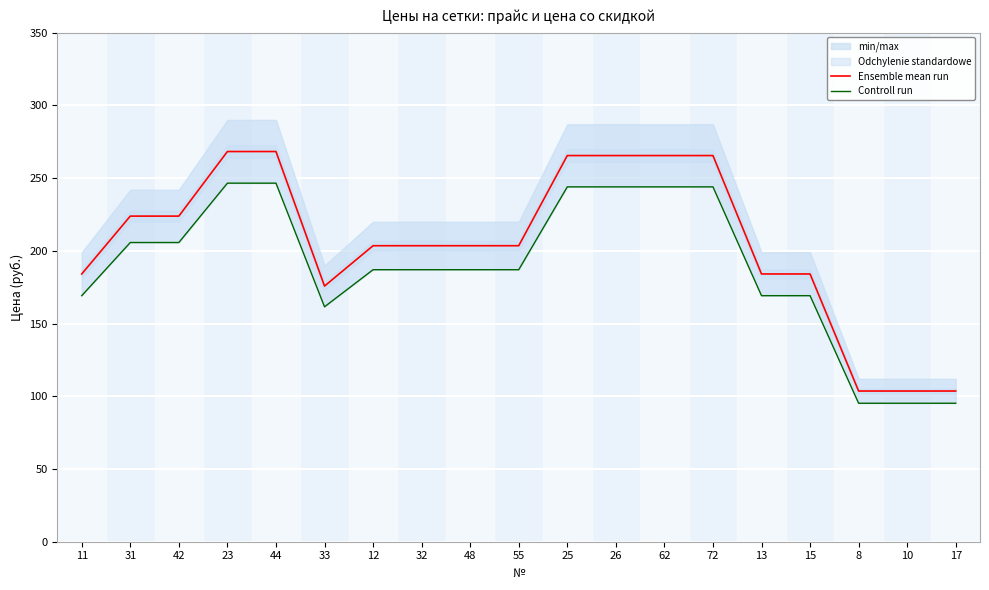

What is the minimum value shown in the chart?

95.2